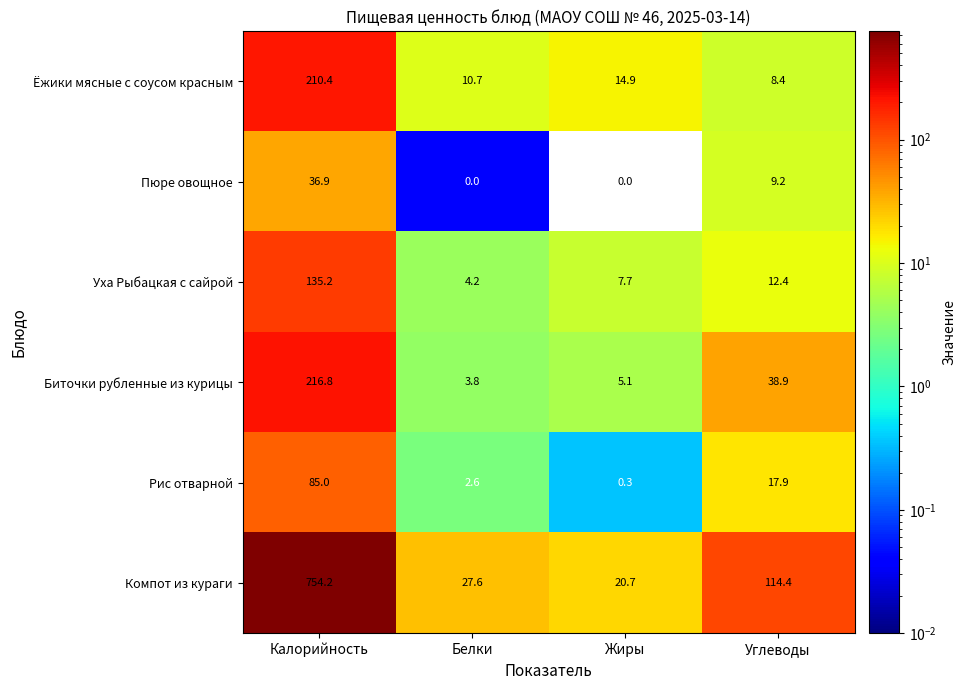

What is the average value of the Ёжики мясные с соусом красным series?

61.1